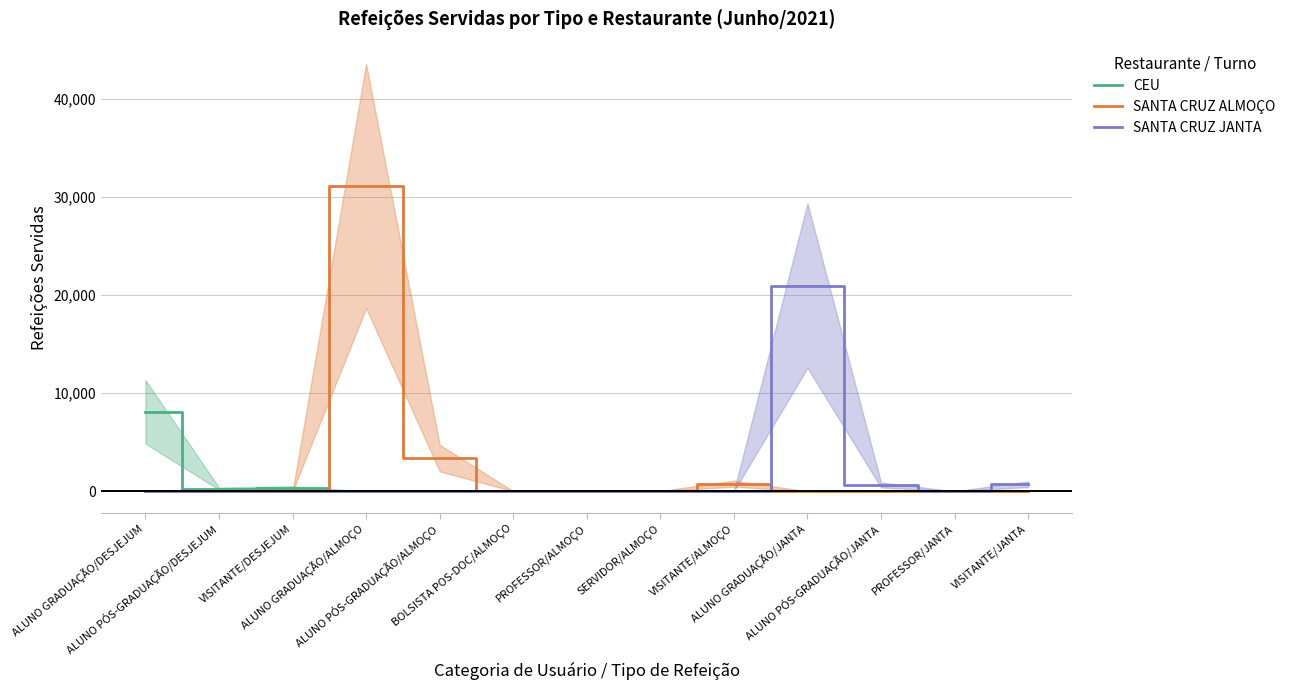

The value of CEU at PROFESSOR/JANTA is 3669. True or false?

False